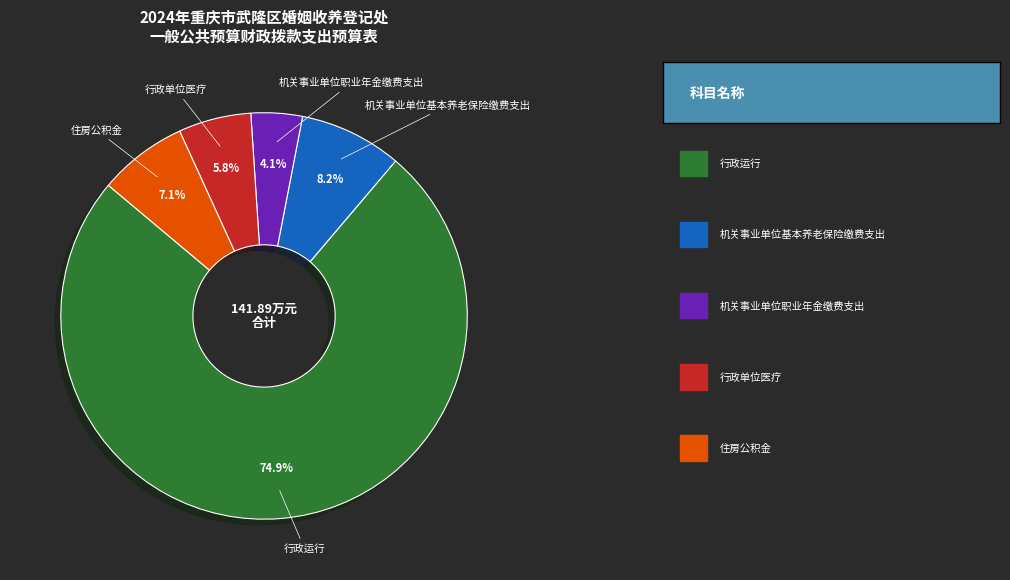

Is there a majority slice in this chart?

Yes